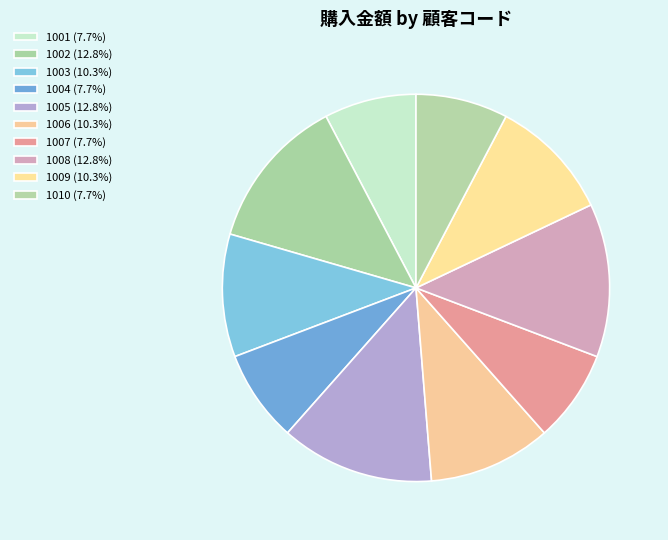

To the nearest percent, what is the difference between the largest and smallest slice percentages?

5%